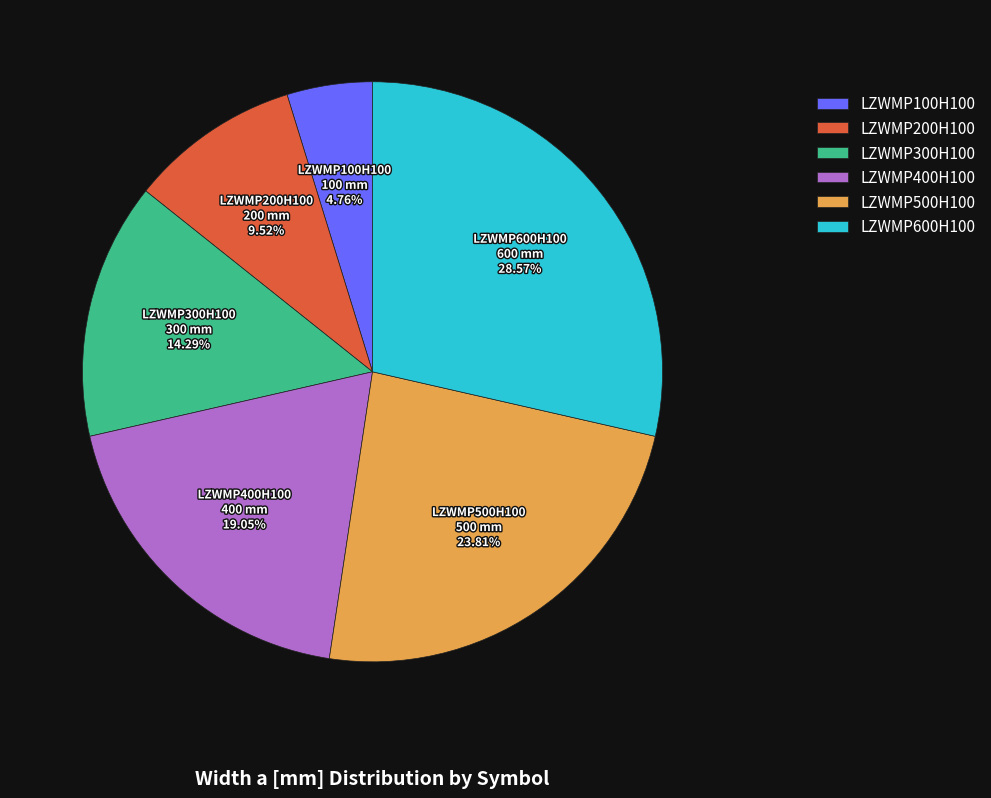

The LZWMP500H100 slice represents 24% of the pie. True or false?

True